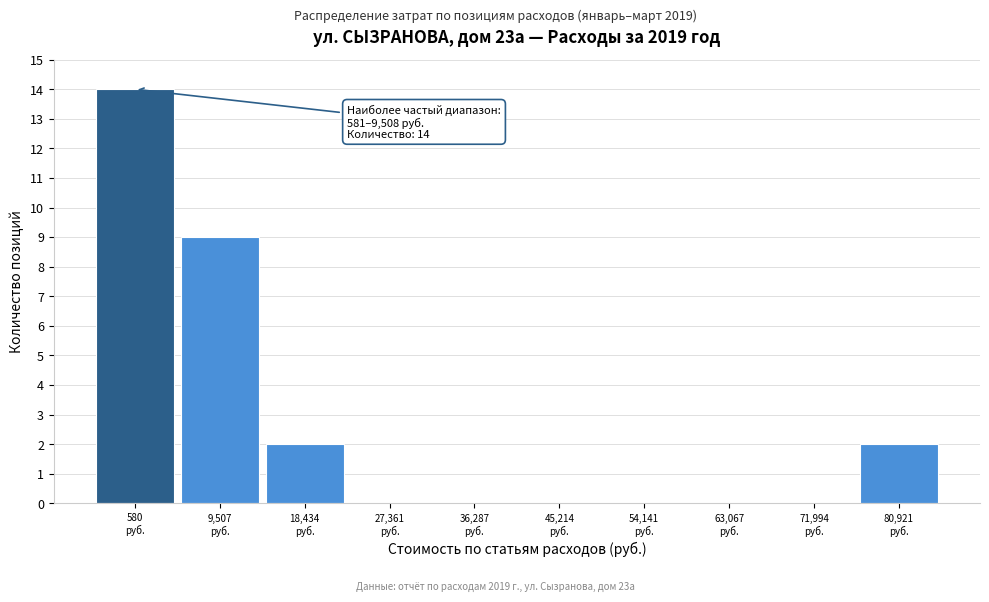

What is the sum of all values?

27